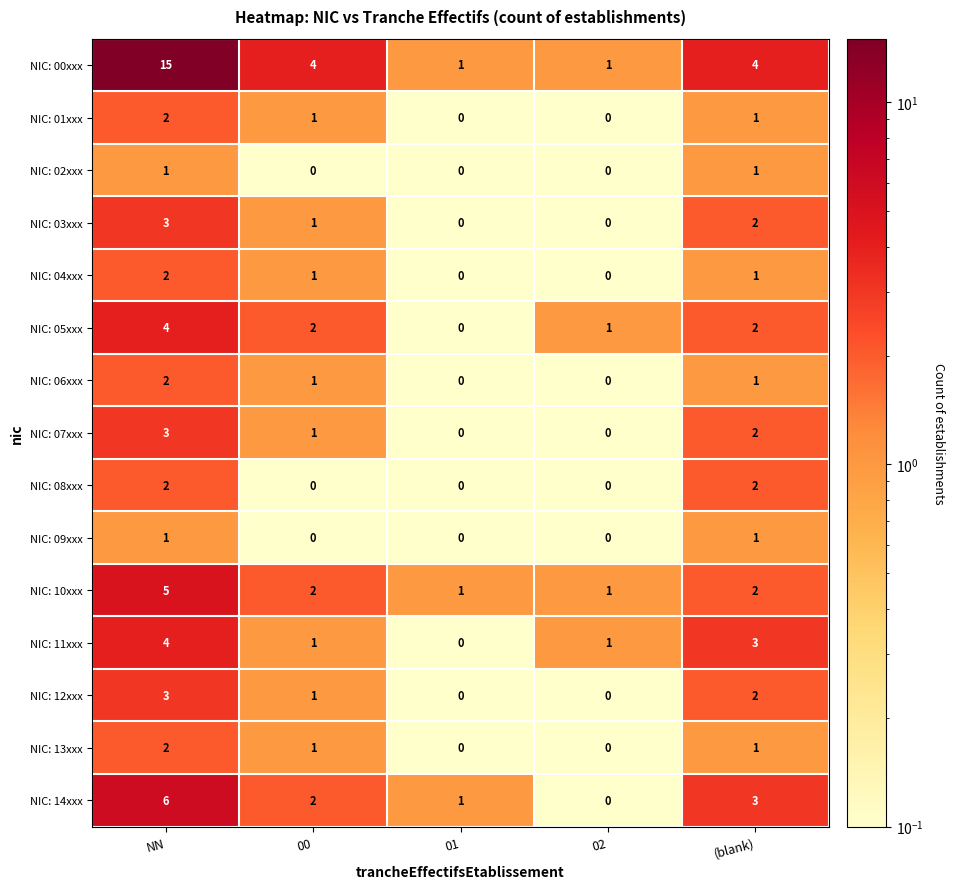

Count the NIC: 06xxx values in the range 0 to 1.

4